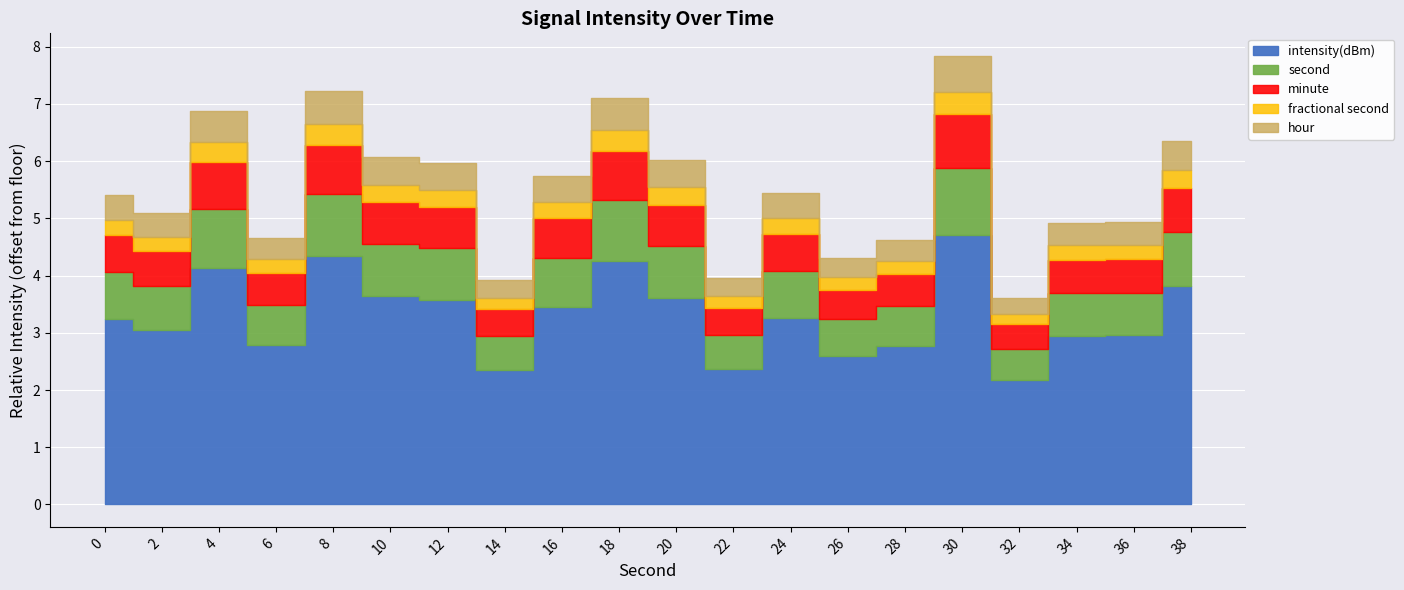

How many values exceed -129?

7